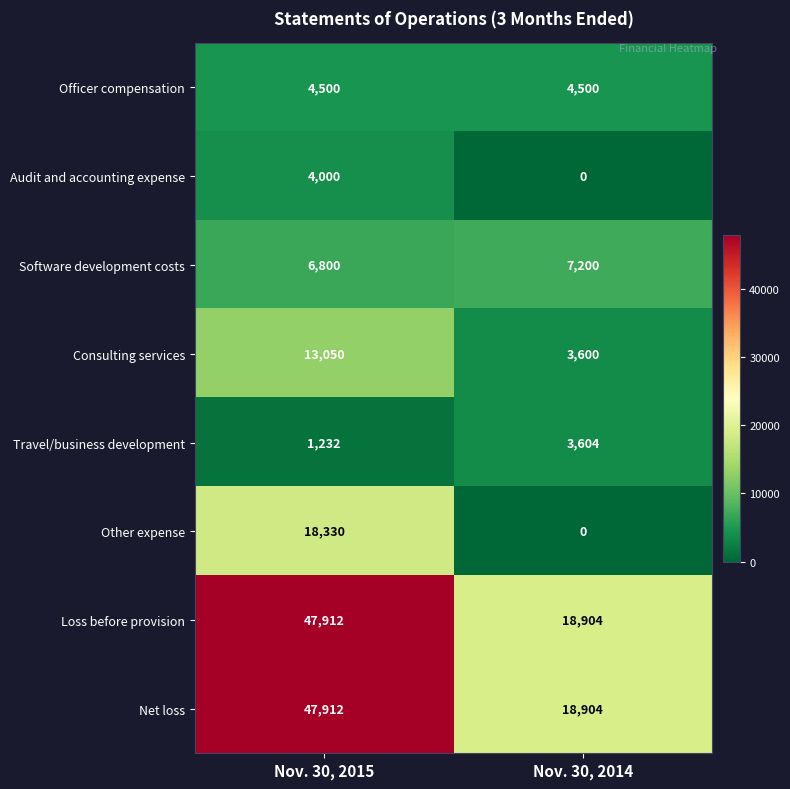

Reading right to left, list all the values displayed in this chart.

Officer compensation: Nov. 30, 2014=4500	Nov. 30, 2015=4500
Audit and accounting expense: Nov. 30, 2014=0	Nov. 30, 2015=4000
Software development costs: Nov. 30, 2014=7200	Nov. 30, 2015=6800
Consulting services: Nov. 30, 2014=3600	Nov. 30, 2015=13050
Travel/business development: Nov. 30, 2014=3604	Nov. 30, 2015=1232
Other expense: Nov. 30, 2014=0	Nov. 30, 2015=18330
Loss before provision: Nov. 30, 2014=18904	Nov. 30, 2015=47912
Net loss: Nov. 30, 2014=18904	Nov. 30, 2015=47912